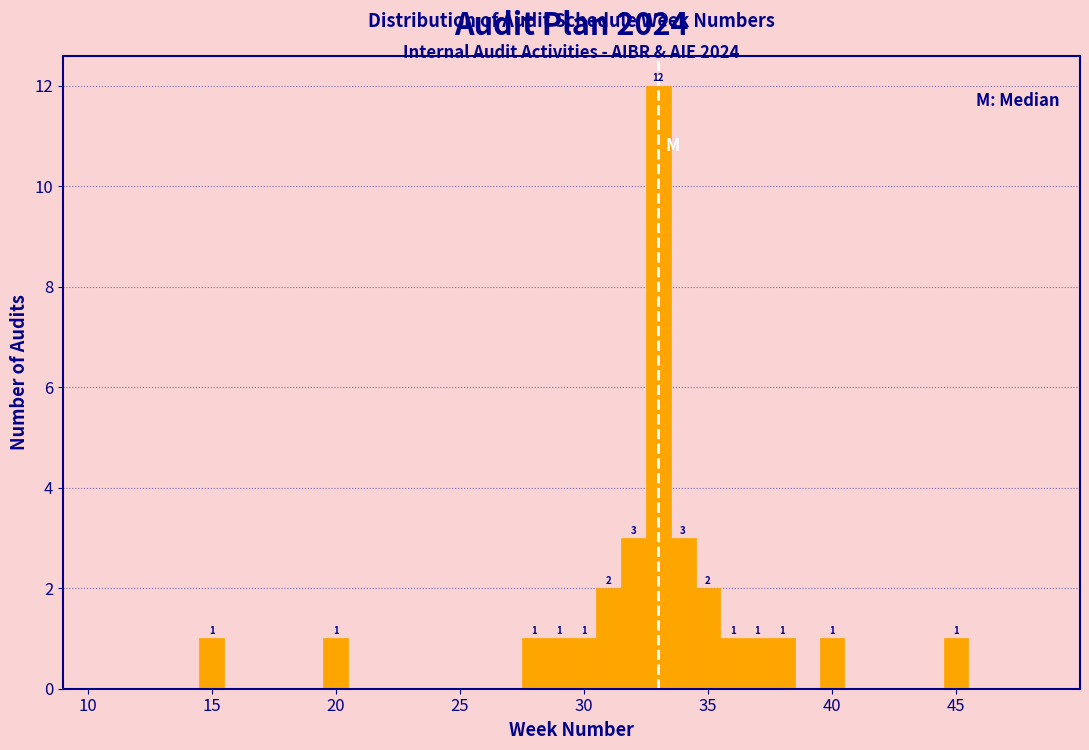

Read against the x-axis, roughly where is the centre of the tallest bar?

33.0